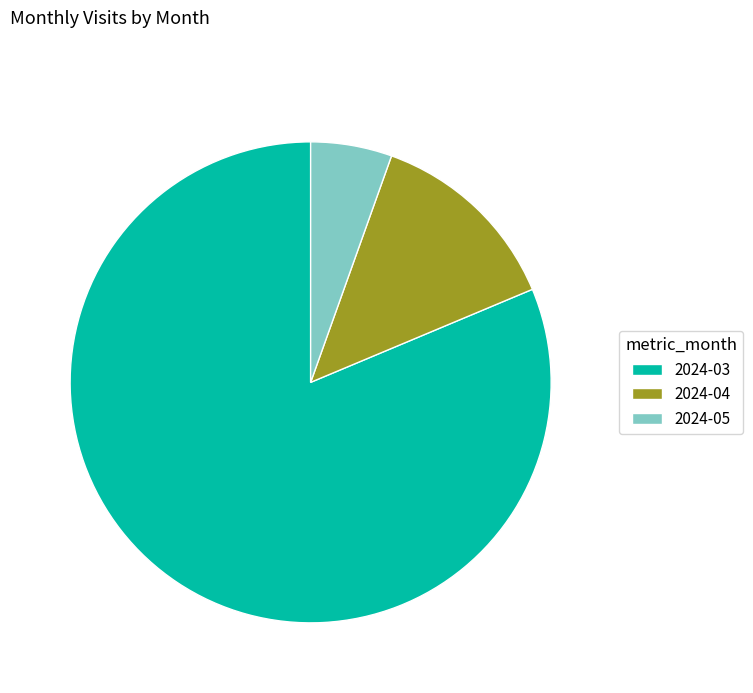

How many segments does this pie chart have?

3